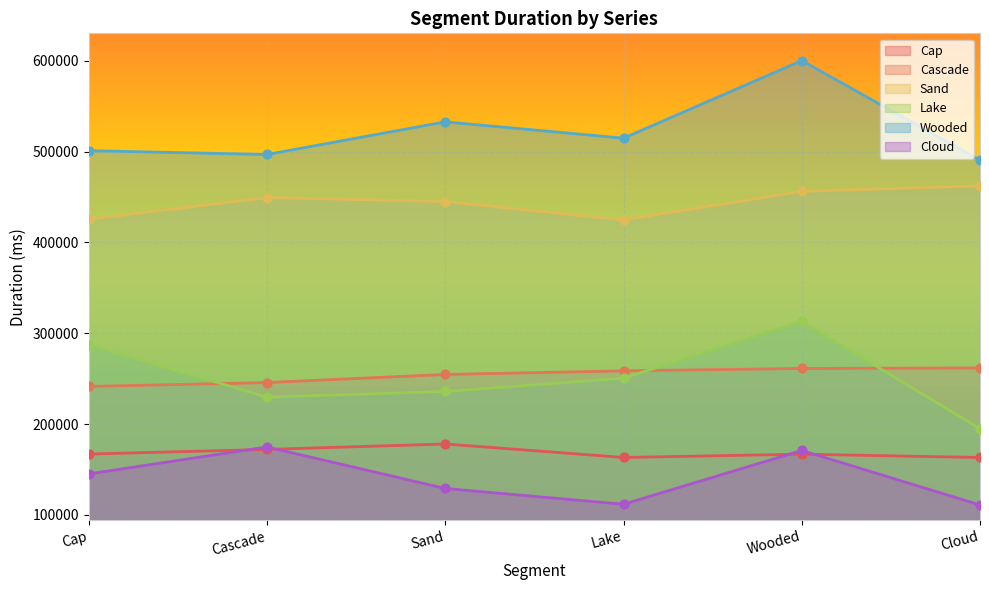

Which series has the largest total across all categories?

Wooded